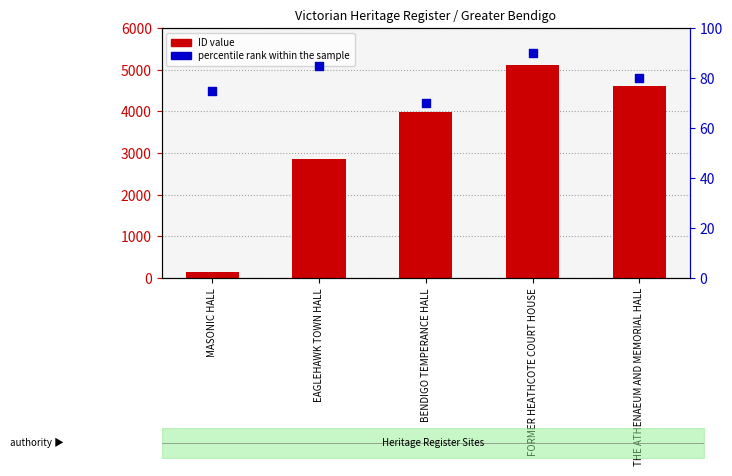

At which category is the sum across all series the highest?

FORMER HEATHCOTE COURT HOUSE